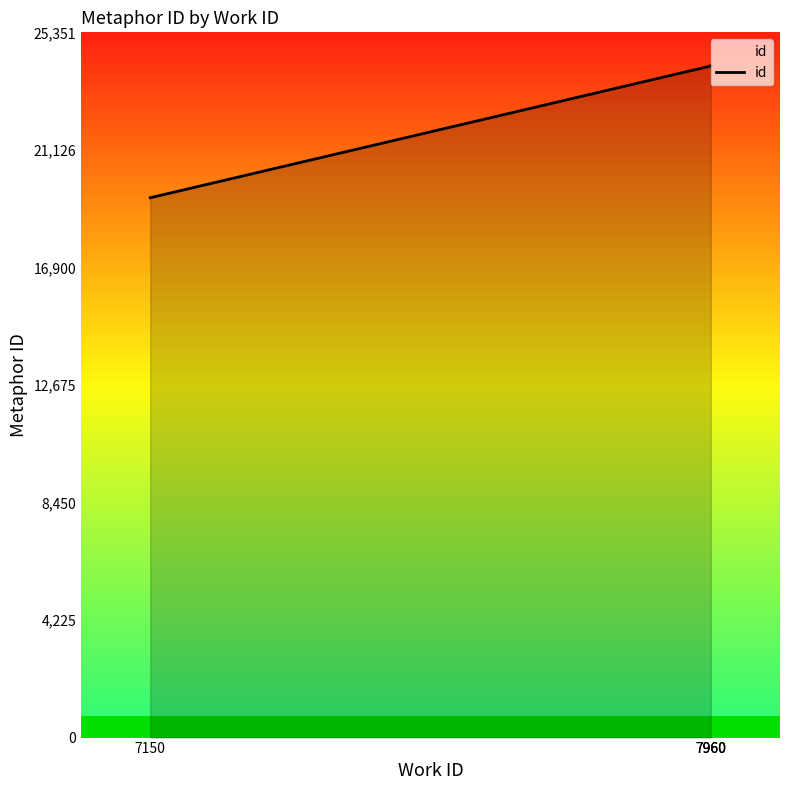

Between 7150 and 7960, which is larger?

7960